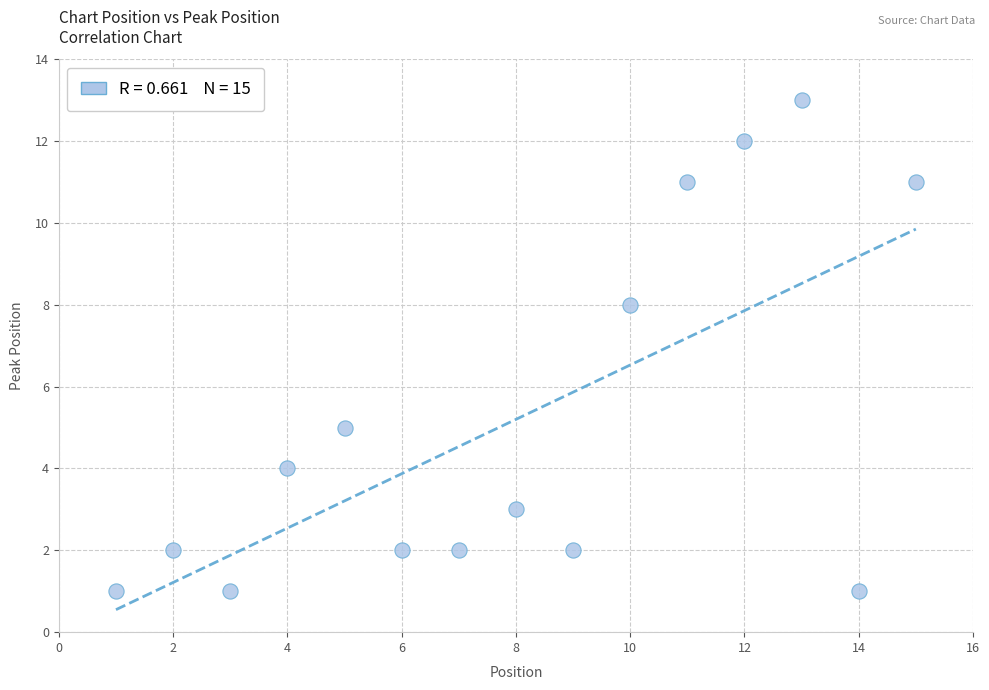

What Y value in the scatter plot is closest to 7?

8